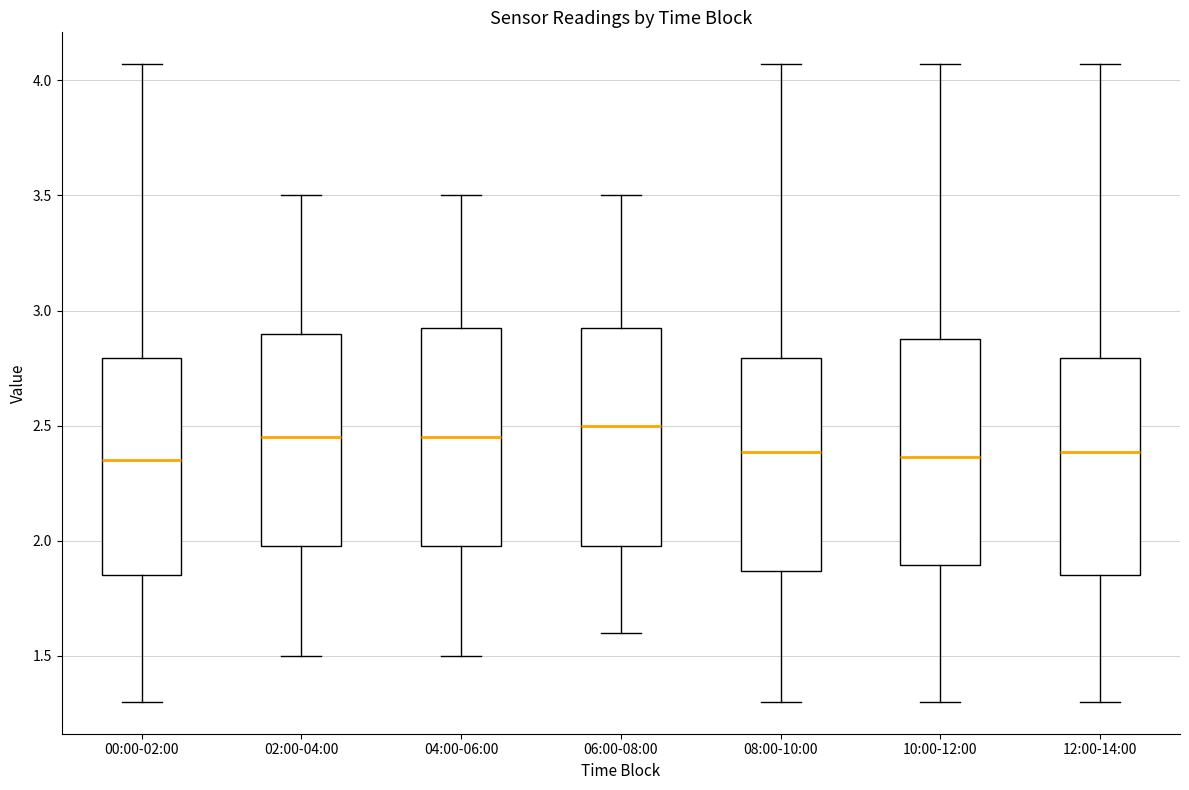

Reading left to right, transcribe this box plot: for each box, give where its median line is, the range the box spans, and where its two whiskers end, as read against the y-axis. The values are not printed on the chart, so give them approximately, as read against the axis.

00:00-02:00: median 2.35, box 1.85 to 2.80, whiskers 1.30 to 4.05
02:00-04:00: median 2.45, box 2.00 to 2.90, whiskers 1.50 to 3.50
04:00-06:00: median 2.45, box 2.00 to 2.95, whiskers 1.50 to 3.50
06:00-08:00: median 2.50, box 2.00 to 2.95, whiskers 1.60 to 3.50
08:00-10:00: median 2.40, box 1.85 to 2.80, whiskers 1.30 to 4.05
10:00-12:00: median 2.35, box 1.90 to 2.90, whiskers 1.30 to 4.05
12:00-14:00: median 2.40, box 1.85 to 2.80, whiskers 1.30 to 4.05